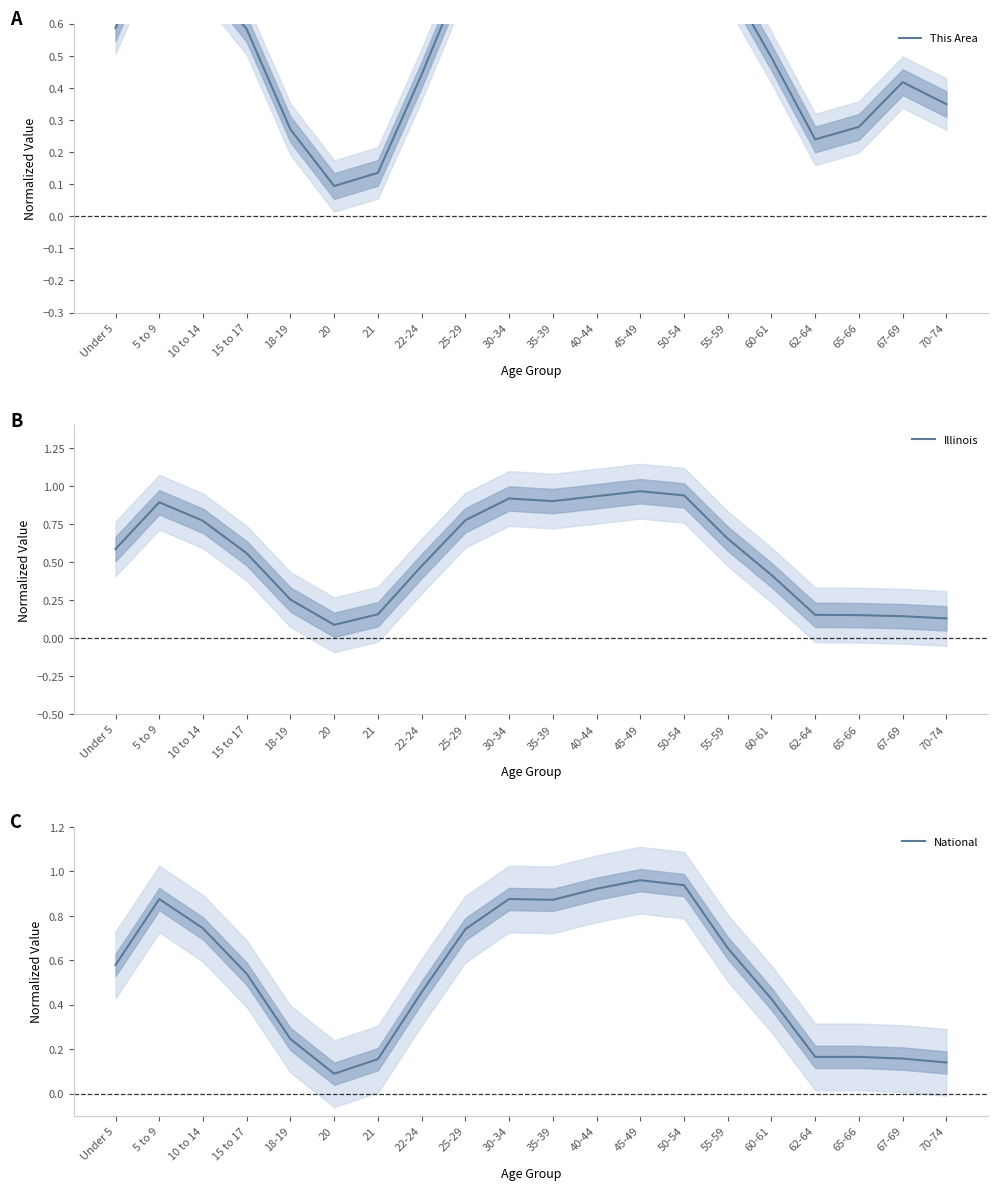

How many intersections are there between Illinois and This Area?

4